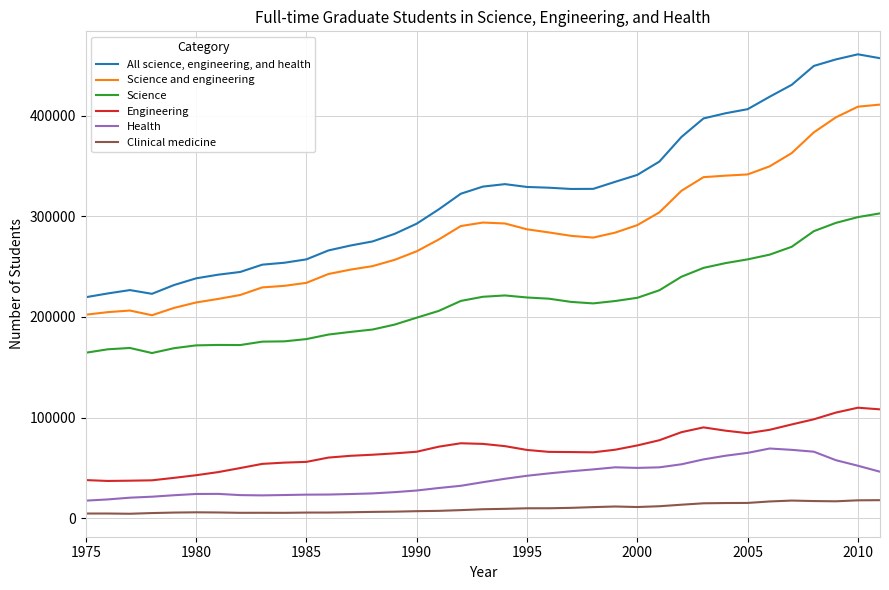

Which series has the widest spread of values?

All science, engineering, and health